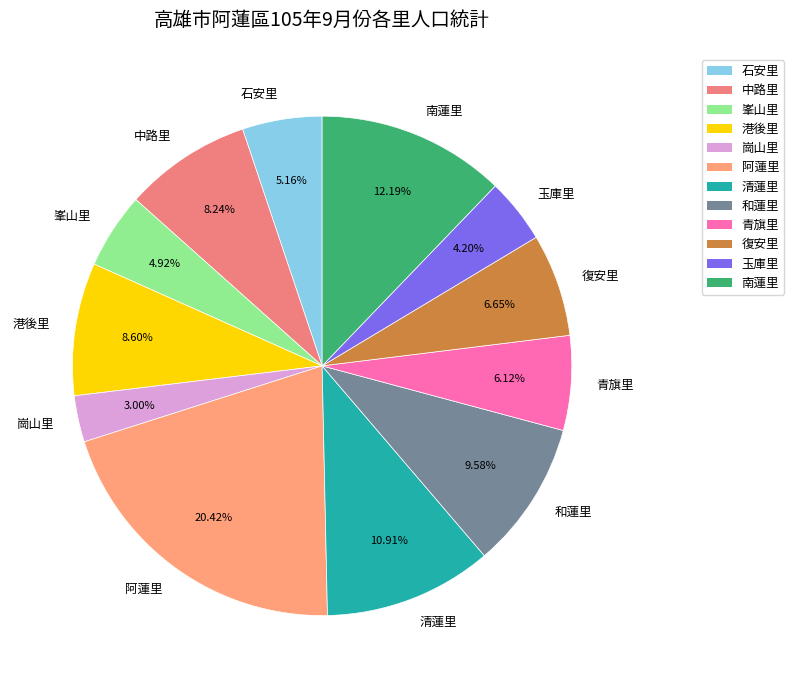

How many segments does this pie chart have?

12